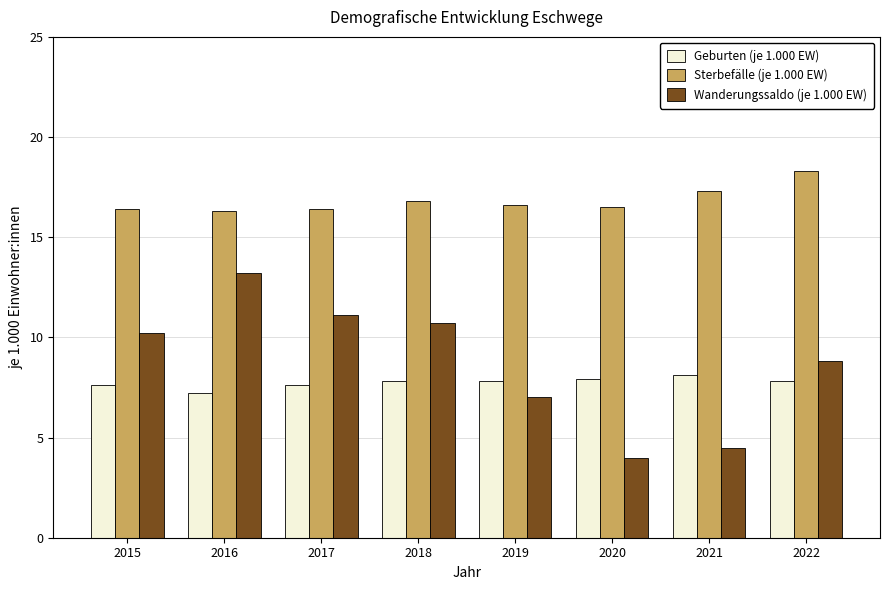

The Geburten (je 1.000 EW) series shows 7.8 at 2018. True or false?

True